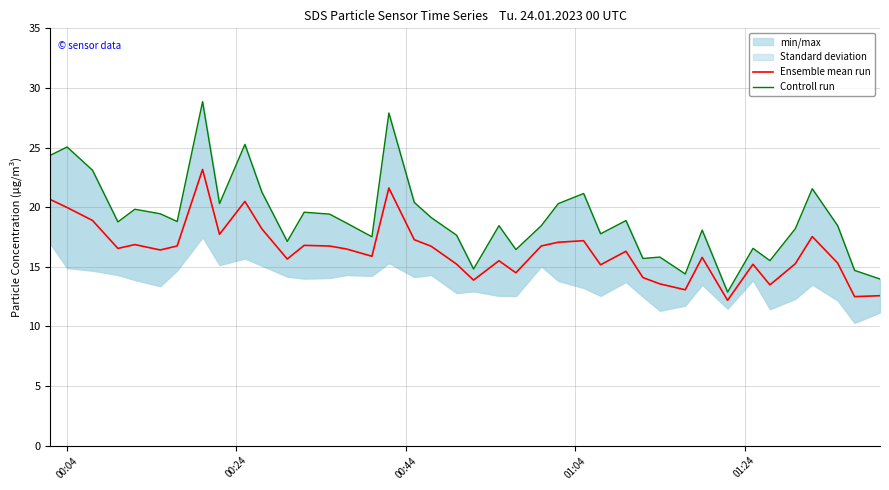

What is the total value across all series at 00:44?

42.0